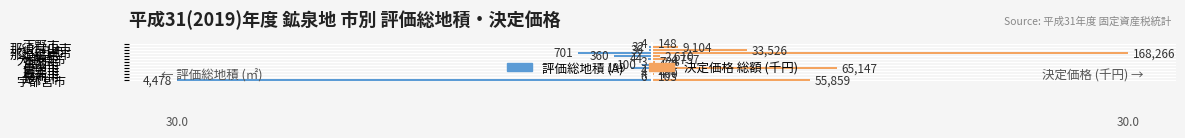

How many bars are there in each group?

2